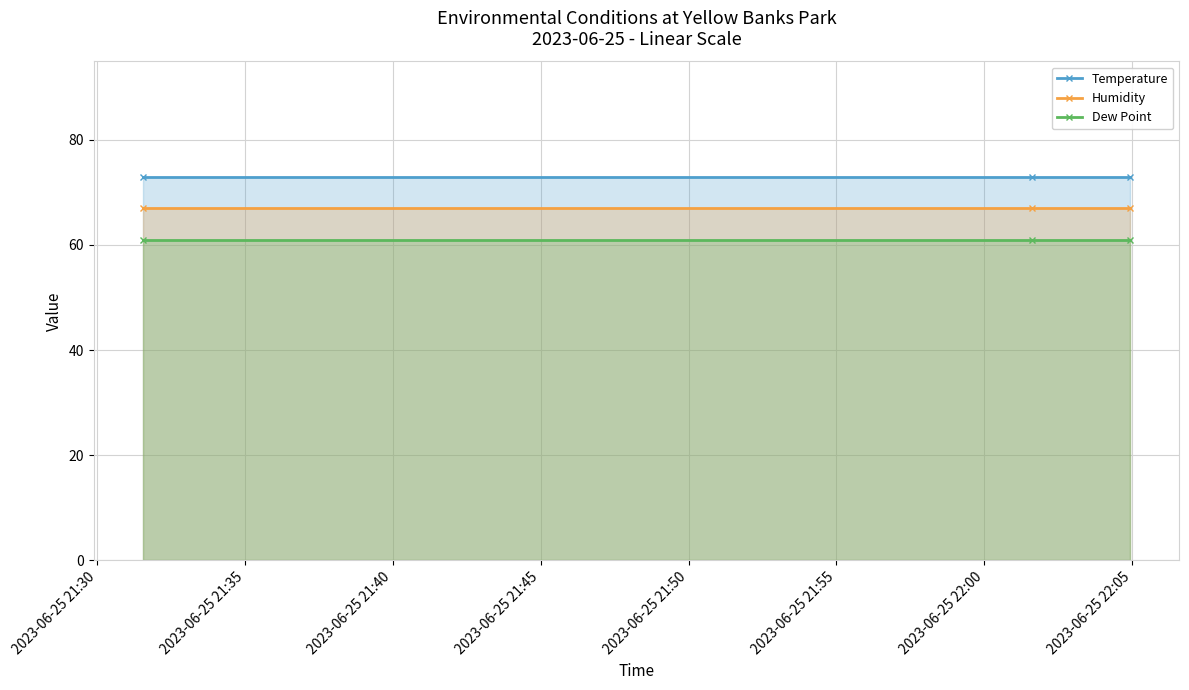

Does the chart have visible grid lines?

Yes